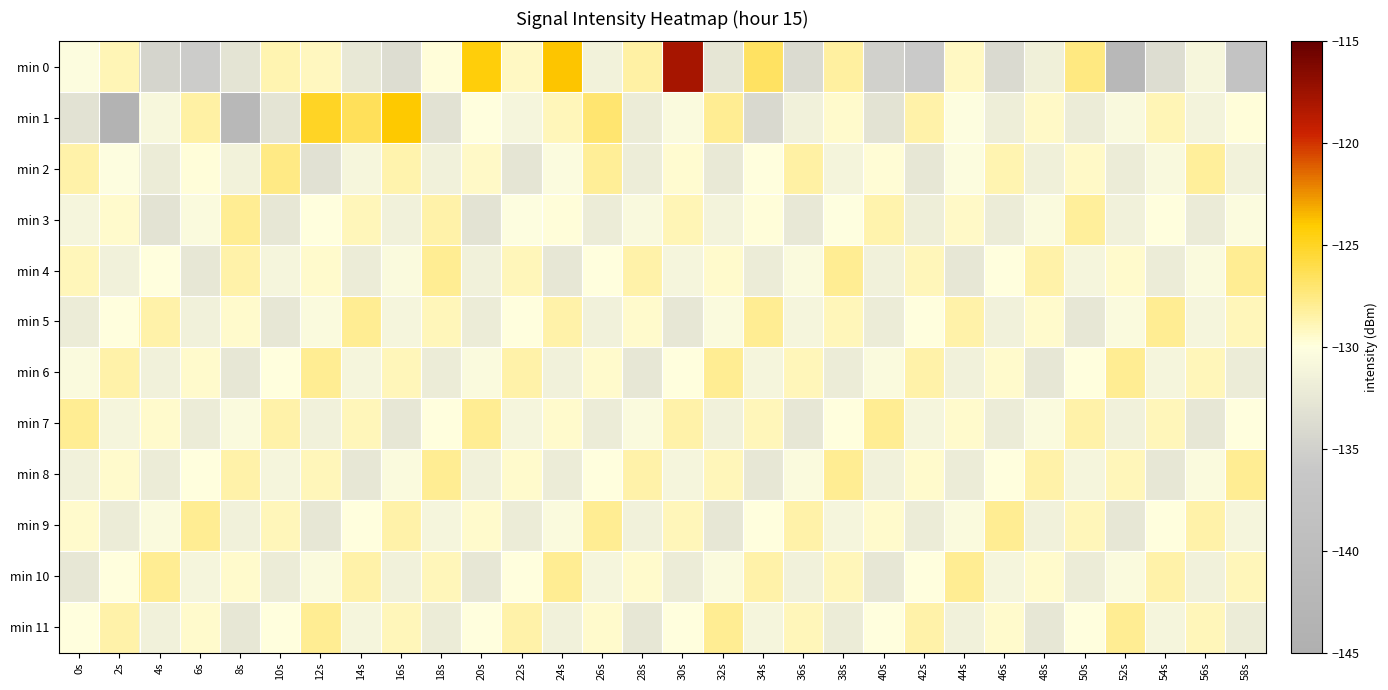

Which series changed the most between 40s and 50s?

min 0